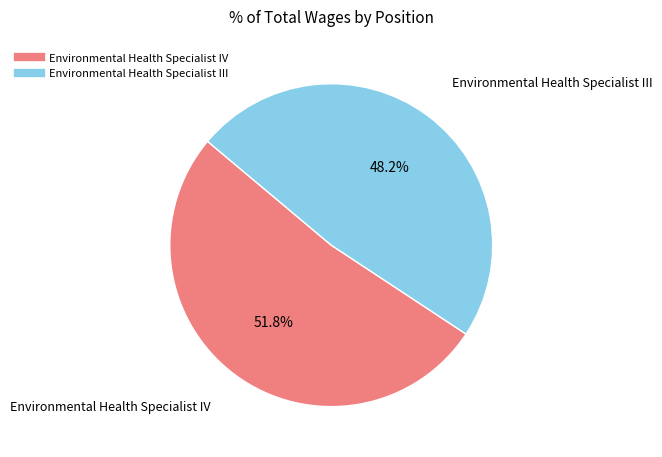

Count the number of slices in the pie.

2